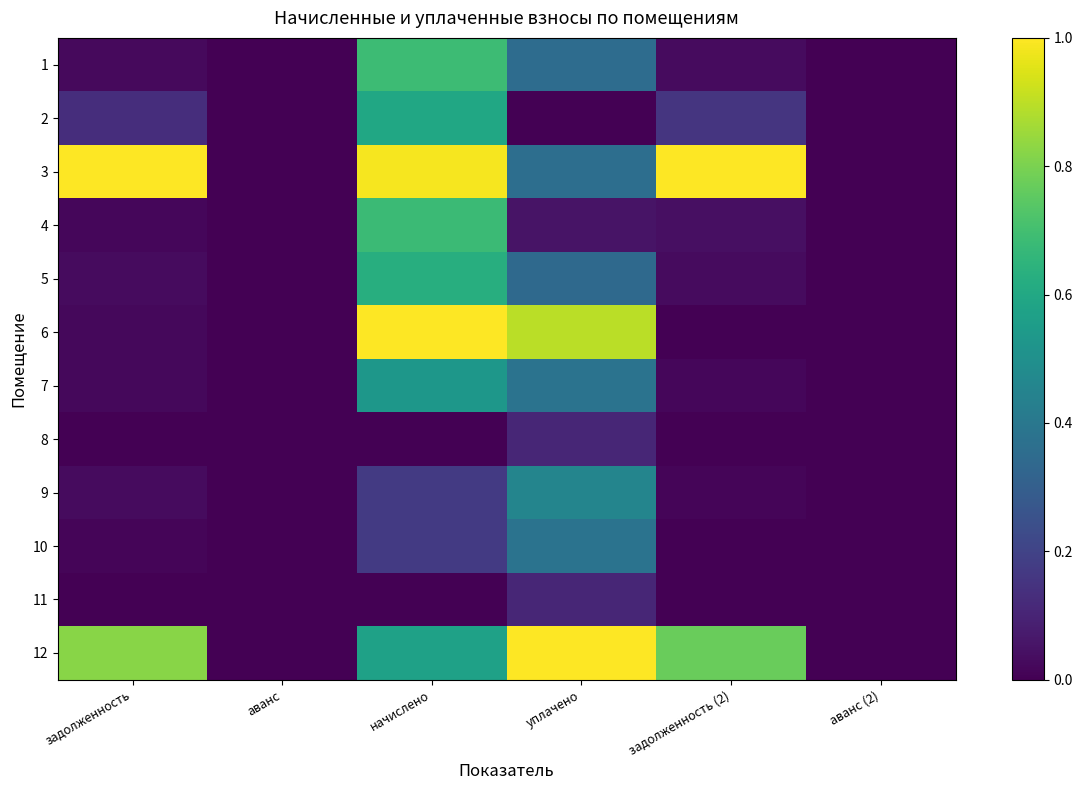

Reading left to right, list all the values displayed in this chart.

1: задолженность=0.0	аванс=0.0	начислено=0.7	уплачено=0.4	задолженность (2)=0.0	аванс (2)=0.0
2: задолженность=0.1	аванс=0.0	начислено=0.6	уплачено=0.0	задолженность (2)=0.2	аванс (2)=0.0
3: задолженность=1.0	аванс=0.0	начислено=1.0	уплачено=0.4	задолженность (2)=1.0	аванс (2)=0.0
4: задолженность=0.0	аванс=0.0	начислено=0.7	уплачено=0.1	задолженность (2)=0.0	аванс (2)=0.0
5: задолженность=0.0	аванс=0.0	начислено=0.6	уплачено=0.3	задолженность (2)=0.0	аванс (2)=0.0
6: задолженность=0.0	аванс=0.0	начислено=1.0	уплачено=0.9	задолженность (2)=0.0	аванс (2)=0.0
7: задолженность=0.0	аванс=0.0	начислено=0.5	уплачено=0.4	задолженность (2)=0.0	аванс (2)=0.0
8: задолженность=0.0	аванс=0.0	начислено=0.0	уплачено=0.1	задолженность (2)=0.0	аванс (2)=0.0
9: задолженность=0.0	аванс=0.0	начислено=0.2	уплачено=0.5	задолженность (2)=0.0	аванс (2)=0.0
10: задолженность=0.0	аванс=0.0	начислено=0.2	уплачено=0.4	задолженность (2)=0.0	аванс (2)=0.0
11: задолженность=0.0	аванс=0.0	начислено=0.0	уплачено=0.1	задолженность (2)=0.0	аванс (2)=0.0
12: задолженность=0.8	аванс=0.0	начислено=0.6	уплачено=1.0	задолженность (2)=0.8	аванс (2)=0.0